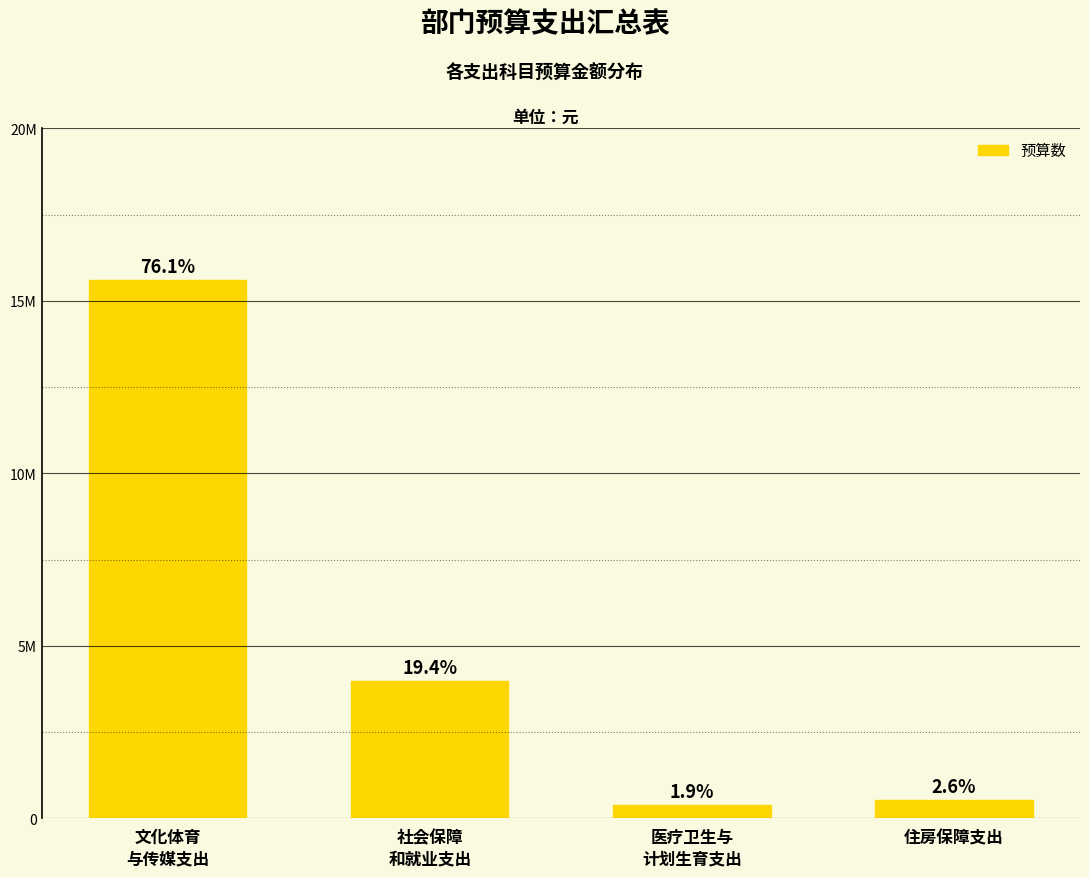

What is the smallest value displayed?

398500.0